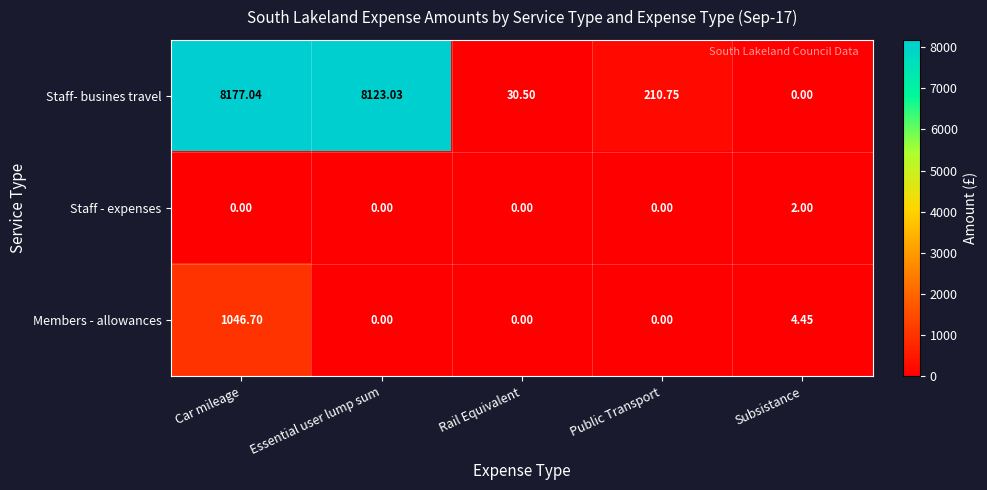

What is the maximum value shown in the chart?

8177.0